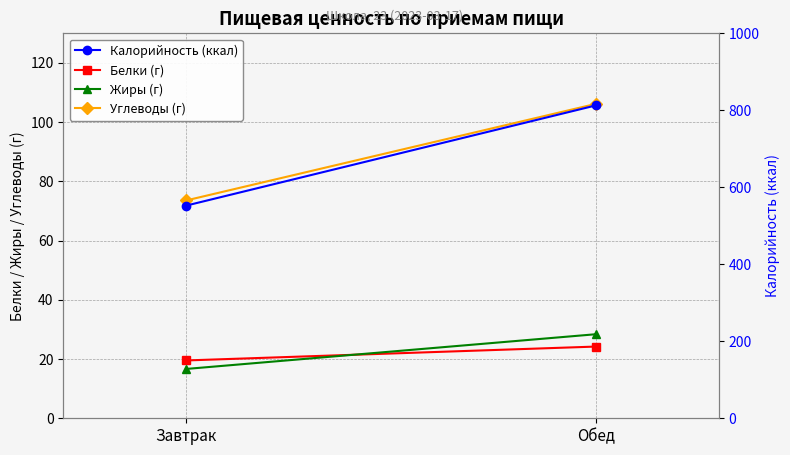

What is the minimum value for Углеводы (г)?

73.6